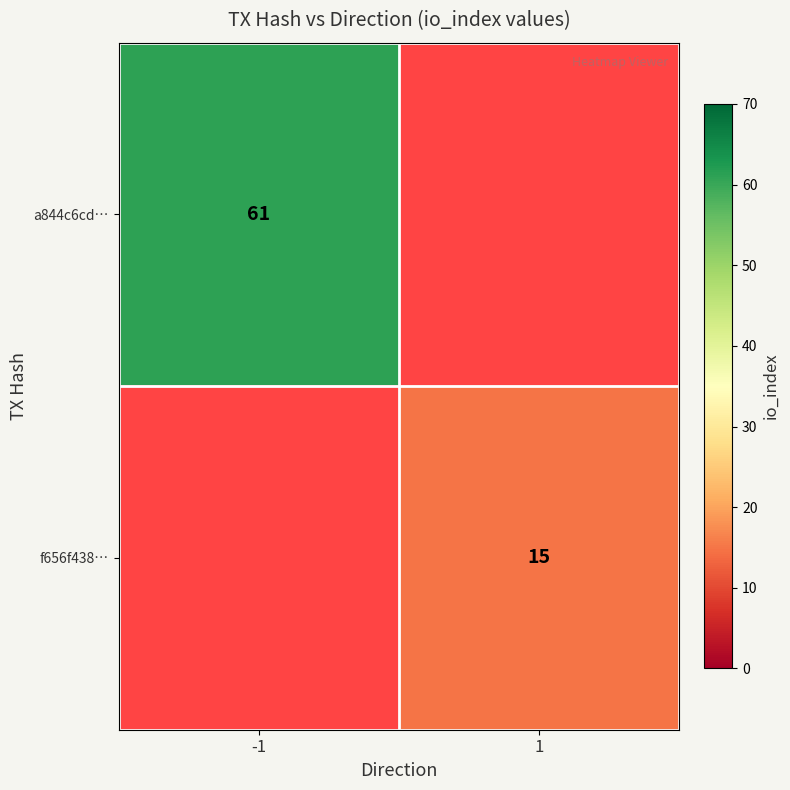

Is it true that f656f438… equals 22 at 1?

False